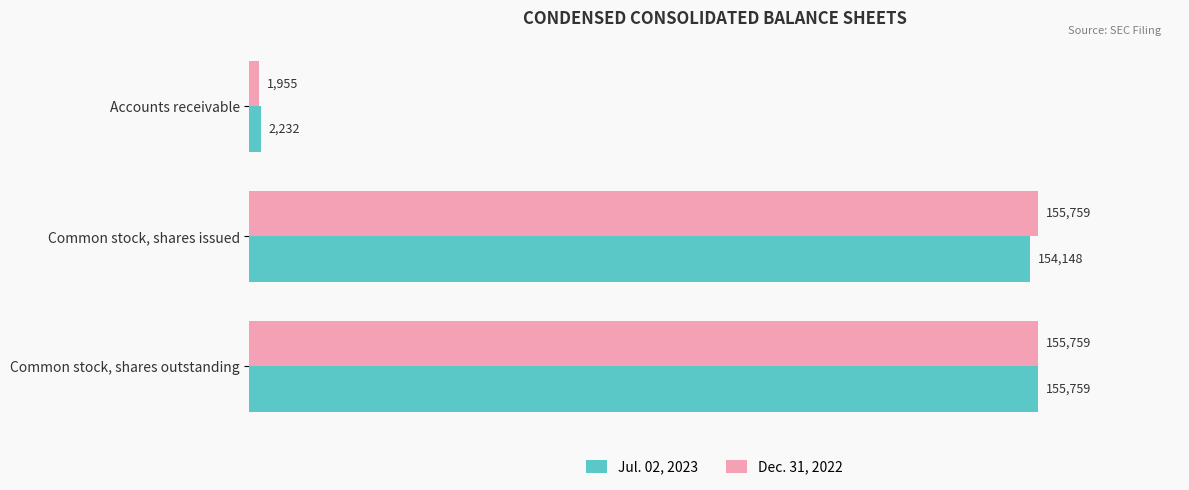

Which series changed the most between Common stock, shares issued and Common stock, shares outstanding?

Jul. 02, 2023